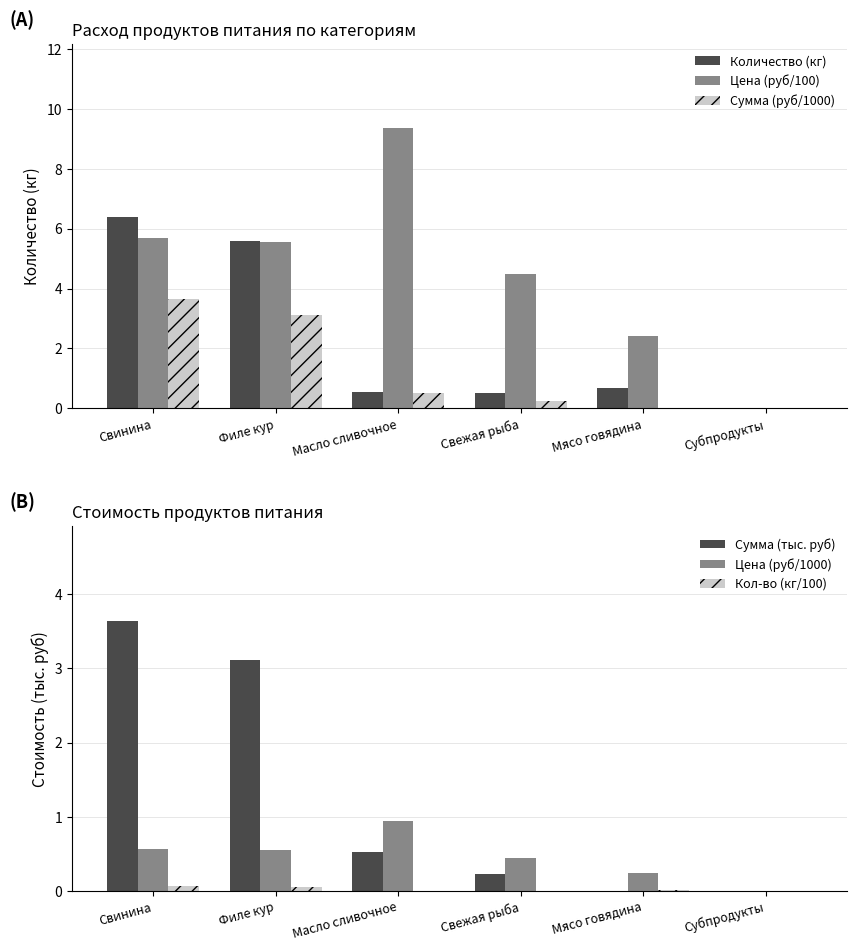

What is the sum of all Кол-во (кг/100) values?

0.1